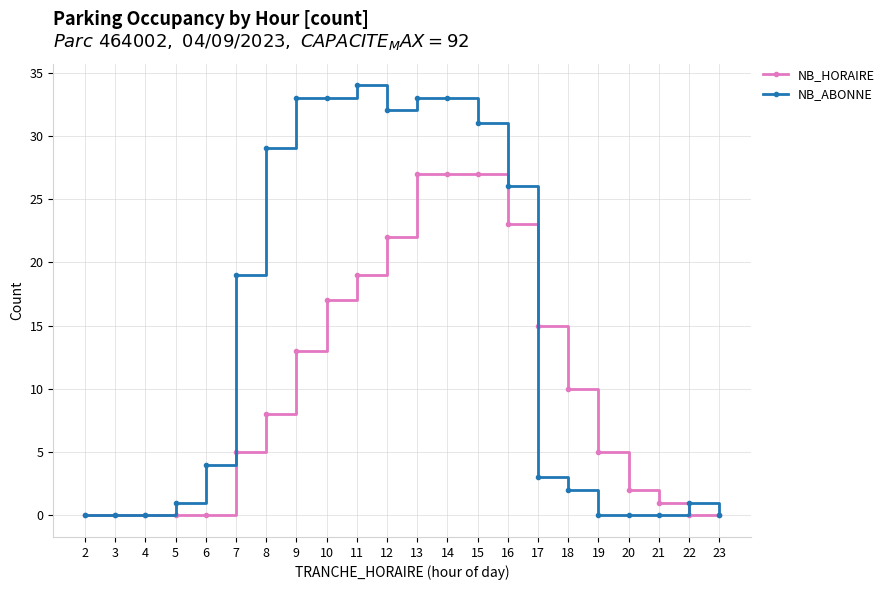

Rank the series by their maximum value, from highest to lowest.

NB_ABONNE, NB_HORAIRE